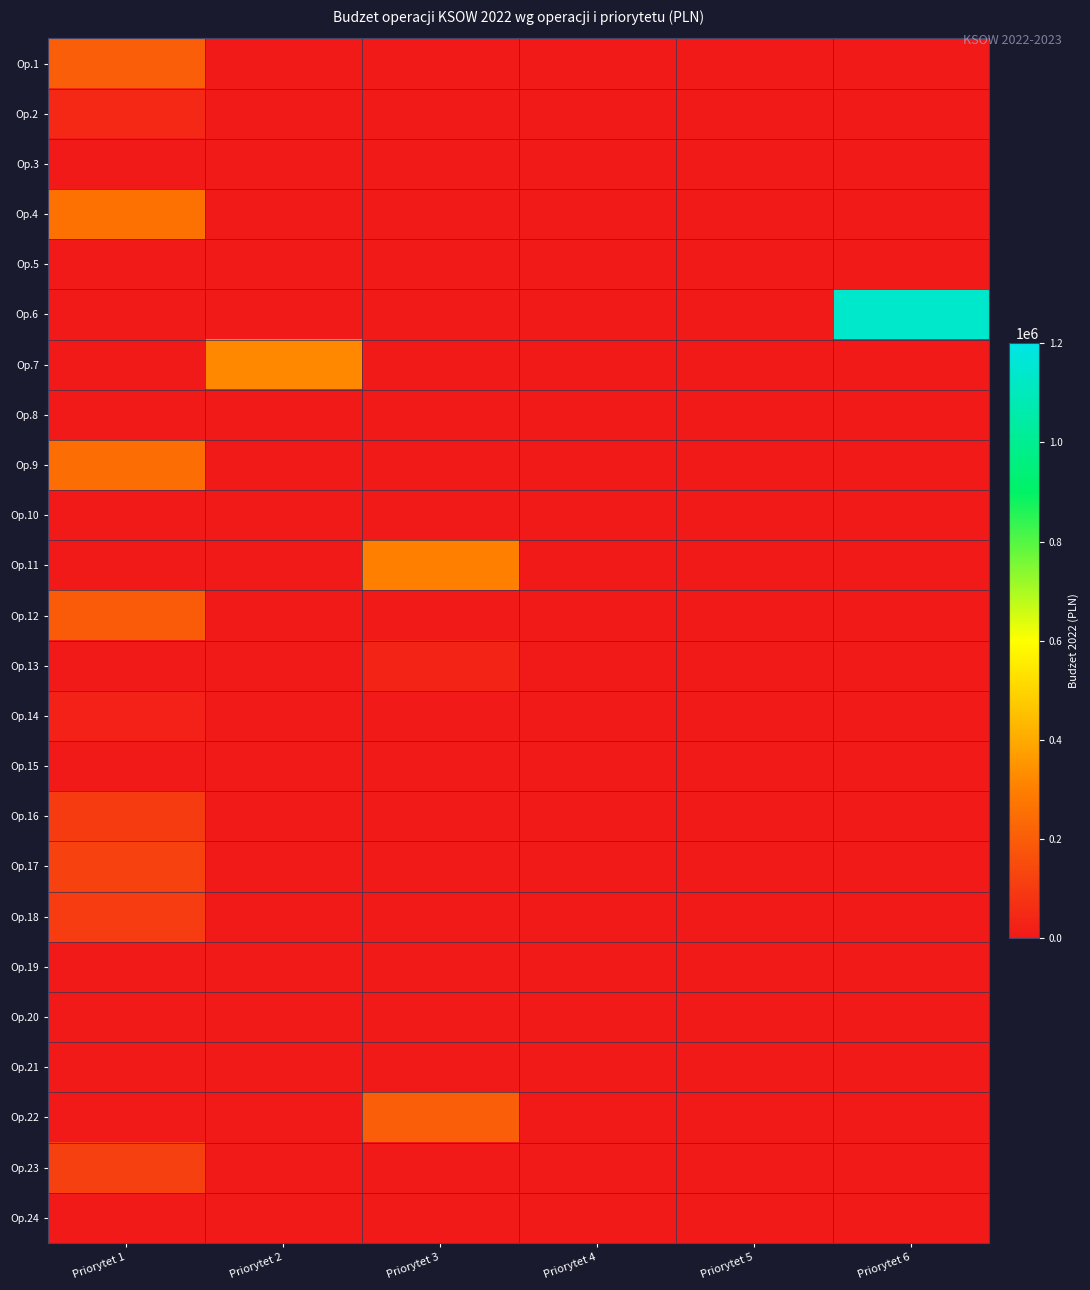

How many data points does each series have?

6